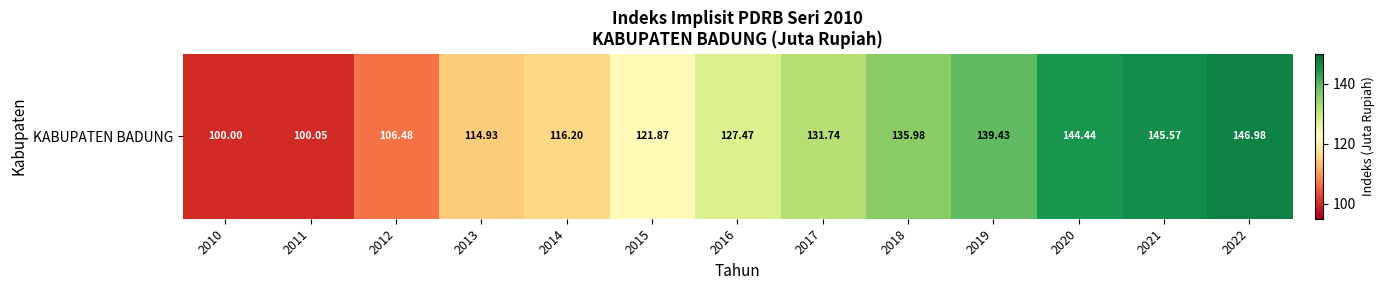

Which label corresponds to the largest value in the chart?

2022